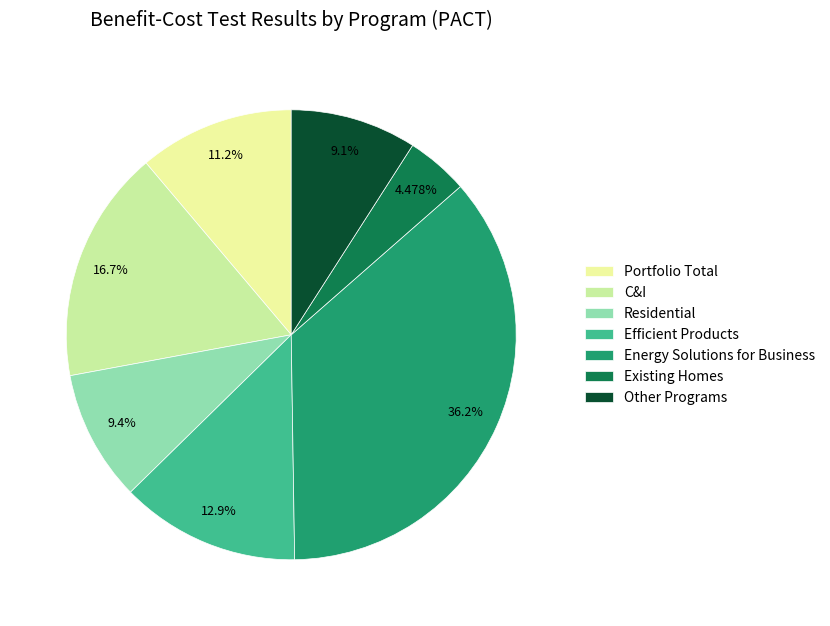

Combined, what portion of the pie is Efficient Products and Other Programs?

22.0%